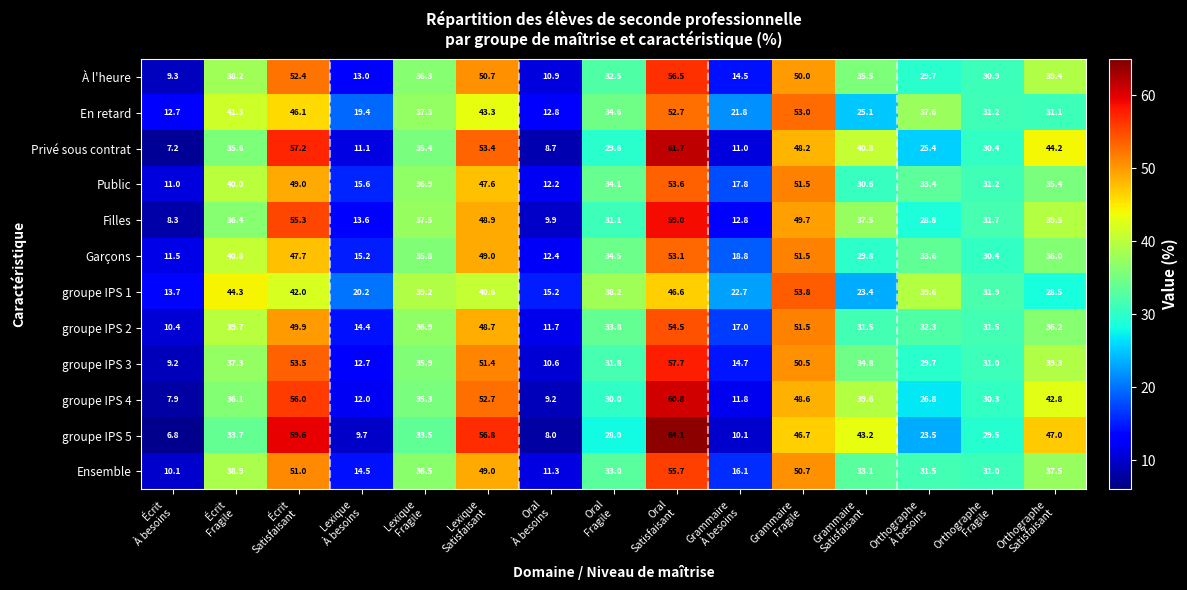

What is the maximum value for Garçons?

53.1